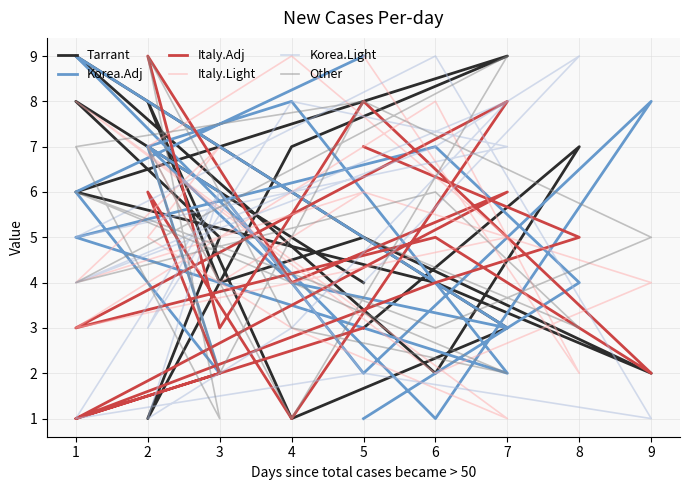

What is the difference between the highest and lowest values at 4?

7